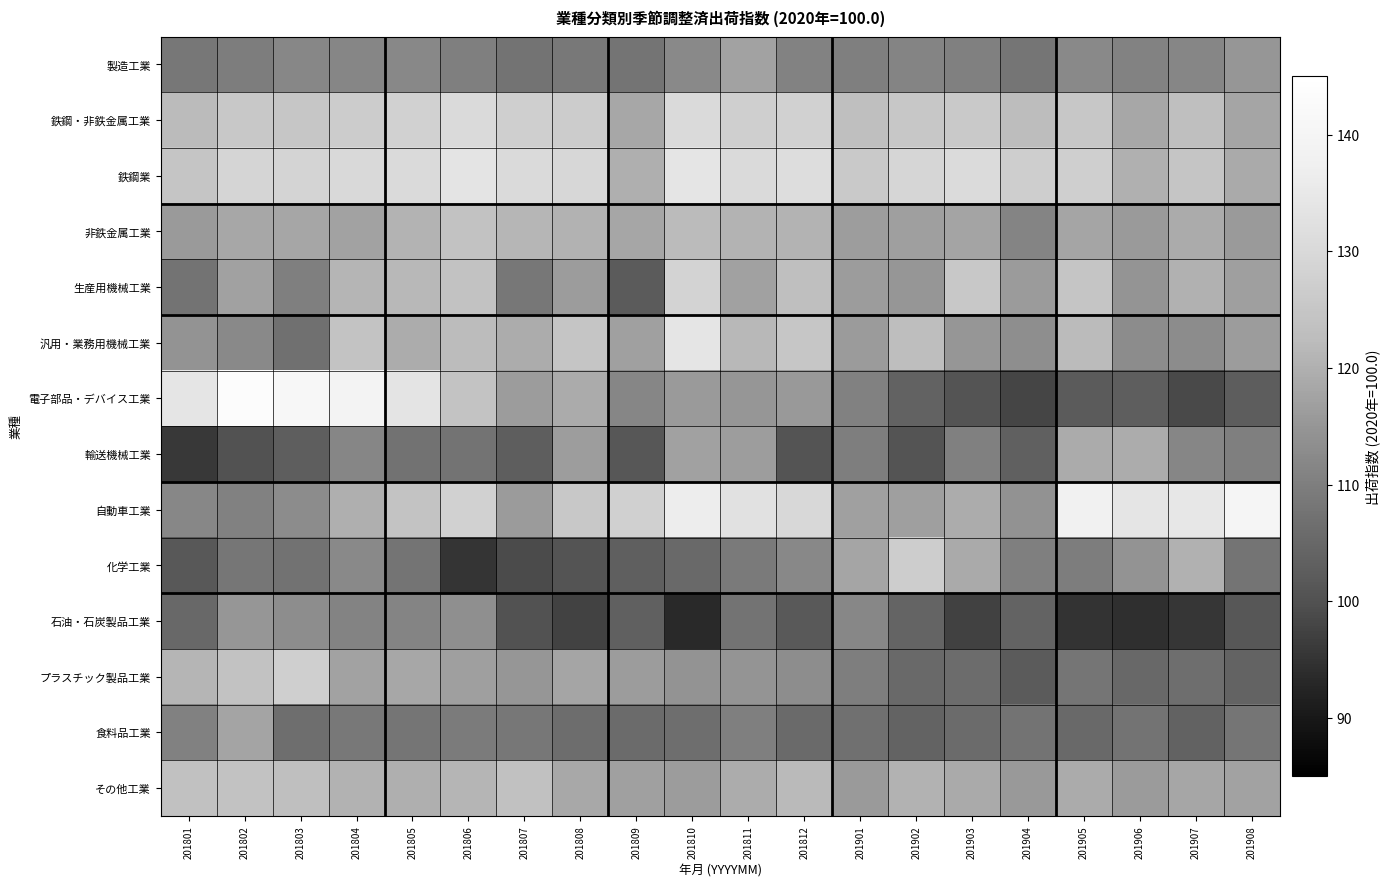

Reading left to right, what are all the values shown in this chart?

製造工業: 201801=108.6	201802=109.8	201803=111.9	201804=111.5	201805=112.1	201806=110.3	201807=107.5	201808=108.9	201809=107.9	201810=112.3	201811=117.5	201812=110.9	201901=110.1	201902=111.4	201903=110.5	201904=108.0	201905=112.4	201906=111.0	201907=111.6	201908=115.1
鉄鋼・非鉄金属工業: 201801=122.1	201802=125.5	201803=125.0	201804=126.6	201805=128.0	201806=130.3	201807=127.6	201808=126.6	201809=118.4	201810=130.4	201811=127.3	201812=128.1	201901=123.0	201902=125.1	201903=126.0	201904=122.6	201905=125.3	201906=118.3	201907=123.2	201908=118.0
鉄鋼業: 201801=124.7	201802=129.0	201803=128.7	201804=130.2	201805=130.7	201806=133.7	201807=130.3	201808=129.4	201809=119.9	201810=134.0	201811=130.5	201812=131.6	201901=125.9	201902=129.2	201903=130.9	201904=127.1	201905=127.5	201906=120.1	201907=124.8	201908=118.8
非鉄金属工業: 201801=115.9	201802=118.3	201803=118.2	201804=117.4	201805=120.8	201806=124.0	201807=121.3	201808=120.6	201809=118.2	201810=122.1	201811=120.7	201812=120.7	201901=116.5	201902=116.8	201903=117.8	201904=111.4	201905=117.9	201906=115.9	201907=119.1	201908=115.9
生産用機械工業: 201801=107.5	201802=117.3	201803=110.1	201804=121.0	201805=121.7	201806=124.1	201807=108.5	201808=116.4	201809=102.2	201810=128.5	201811=117.3	201812=123.2	201901=116.4	201902=115.1	201903=125.4	201904=116.0	201905=124.7	201906=114.6	201907=120.3	201908=116.7
汎用・業務用機械工業: 201801=114.3	201802=112.2	201803=106.8	201804=124.2	201805=119.3	201806=122.3	201807=119.3	201808=124.8	201809=117.0	201810=134.1	201811=121.7	201812=125.0	201901=116.1	201902=122.8	201903=115.2	201904=113.5	201905=122.2	201906=113.1	201907=112.9	201908=116.4
電子部品・デバイス工業: 201801=133.9	201802=143.7	201803=141.3	201804=139.3	201805=133.6	201806=124.2	201807=116.4	201808=119.1	201809=111.6	201810=115.9	201811=115.2	201812=115.5	201901=110.6	201902=103.8	201903=100.7	201904=97.9	201905=102.2	201906=102.9	201907=98.8	201908=102.8
輸送機械工業: 201801=96.0	201802=100.0	201803=102.9	201804=111.5	201805=107.3	201806=107.6	201807=102.9	201808=116.5	201809=101.3	201810=117.2	201811=116.5	201812=100.5	201901=109.9	201902=100.6	201903=110.5	201904=103.4	201905=119.2	201906=119.4	201907=111.5	201908=110.3
自動車工業: 201801=111.9	201802=110.6	201803=113.0	201804=119.9	201805=124.3	201806=128.1	201807=116.0	201808=125.4	201809=127.8	201810=136.7	201811=132.7	201812=129.9	201901=117.1	201902=116.7	201903=119.4	201904=114.2	201905=138.0	201906=134.0	201907=134.5	201908=140.2
化学工業: 201801=101.6	201802=108.4	201803=107.4	201804=112.3	201805=107.8	201806=95.3	201807=98.9	201808=100.7	201809=103.1	201810=105.3	201811=109.0	201812=112.1	201901=117.9	201902=126.9	201903=118.8	201904=110.3	201905=109.8	201906=114.3	201907=120.2	201908=107.9
石油・石炭製品工業: 201801=105.0	201802=115.0	201803=113.3	201804=111.1	201805=111.4	201806=113.7	201807=100.1	201808=97.5	201809=103.4	201810=93.4	201811=107.7	201812=101.7	201901=111.8	201902=104.4	201903=97.2	201904=104.2	201905=95.0	201906=94.2	201907=95.5	201908=101.2
プラスチック製品工業: 201801=120.9	201802=124.1	201803=127.2	201804=117.5	201805=118.3	201806=116.7	201807=115.2	201808=118.0	201809=116.3	201810=114.5	201811=114.6	201812=113.2	201901=110.0	201902=105.3	201903=106.0	201904=102.3	201905=108.0	201906=105.0	201907=106.5	201908=104.1
食料品工業: 201801=110.6	201802=117.8	201803=106.4	201804=108.7	201805=108.1	201806=109.3	201807=108.6	201808=106.2	201809=105.8	201810=106.5	201811=110.2	201812=105.4	201901=106.9	201902=104.2	201903=105.7	201904=107.7	201905=105.3	201906=107.6	201907=103.8	201908=108.2
その他工業: 201801=123.7	201802=124.0	201803=123.1	201804=120.6	201805=119.8	201806=121.0	201807=123.7	201808=118.7	201809=116.9	201810=116.3	201811=119.4	201812=122.0	201901=115.8	201902=120.6	201903=118.8	201904=115.6	201905=119.1	201906=116.1	201907=118.2	201908=117.5